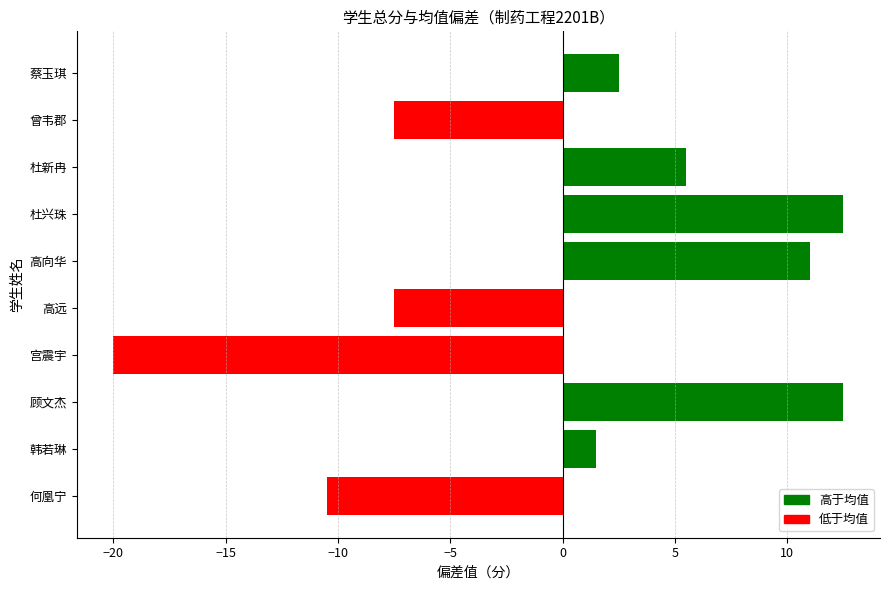

What is the label of the 9th bar from the bottom?

曾韦郡